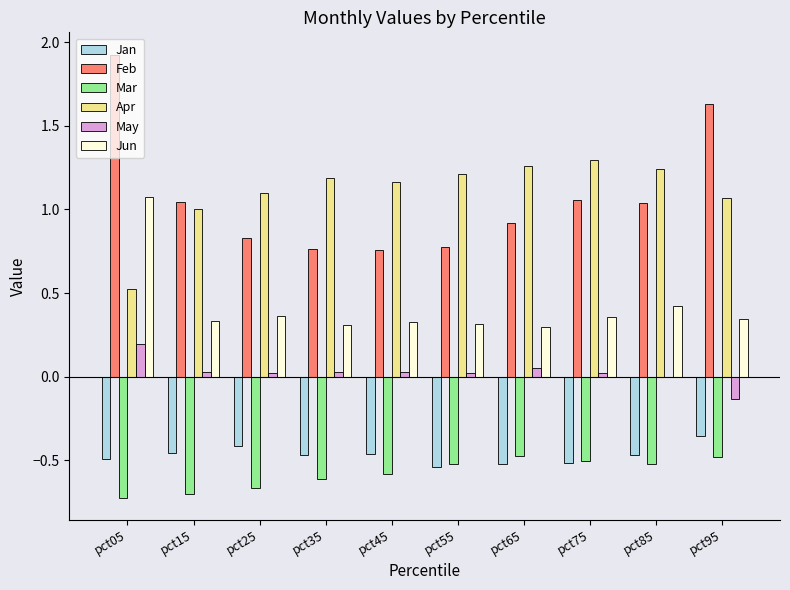

At which category is the sum across all series the highest?

pct05